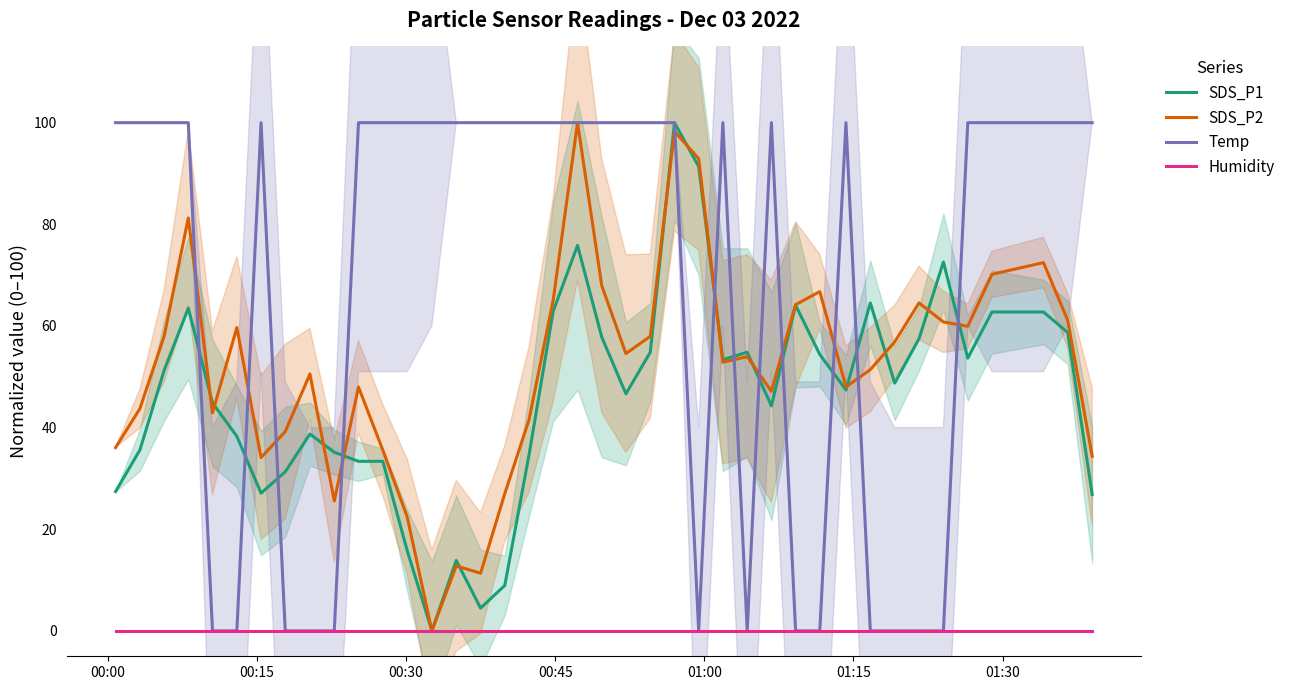

True or false: SDS_P1 has more than 2 interior local peaks.

True